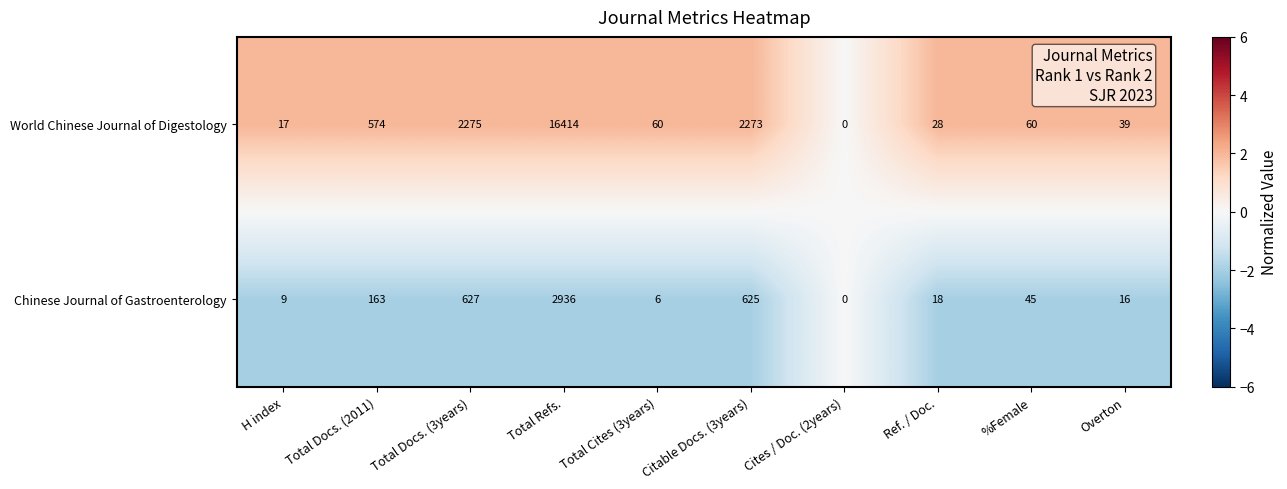

Which series has the largest total across all categories?

World Chinese Journal of Digestology